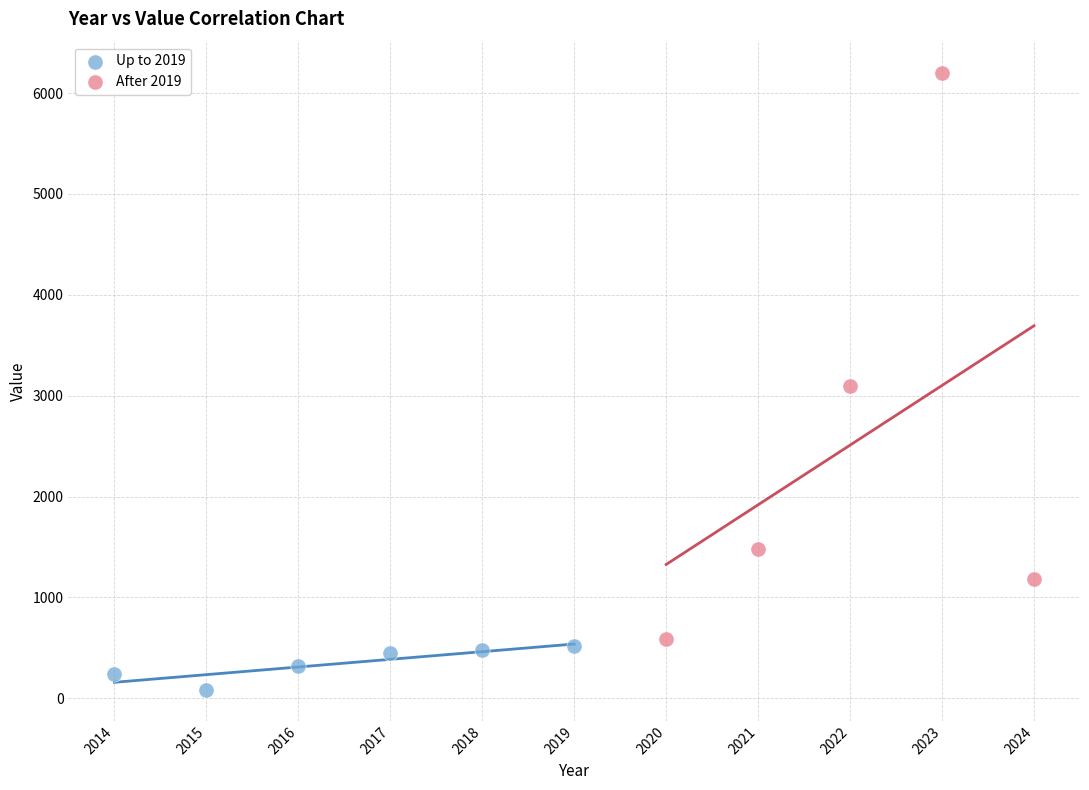

Which series reaches the minimum Y coordinate?

Up to 2019